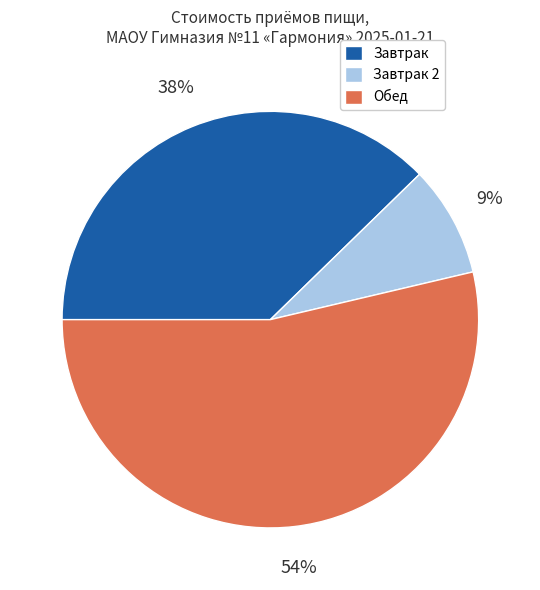

To the nearest percent, what is the difference between the largest and smallest slice percentages?

45%